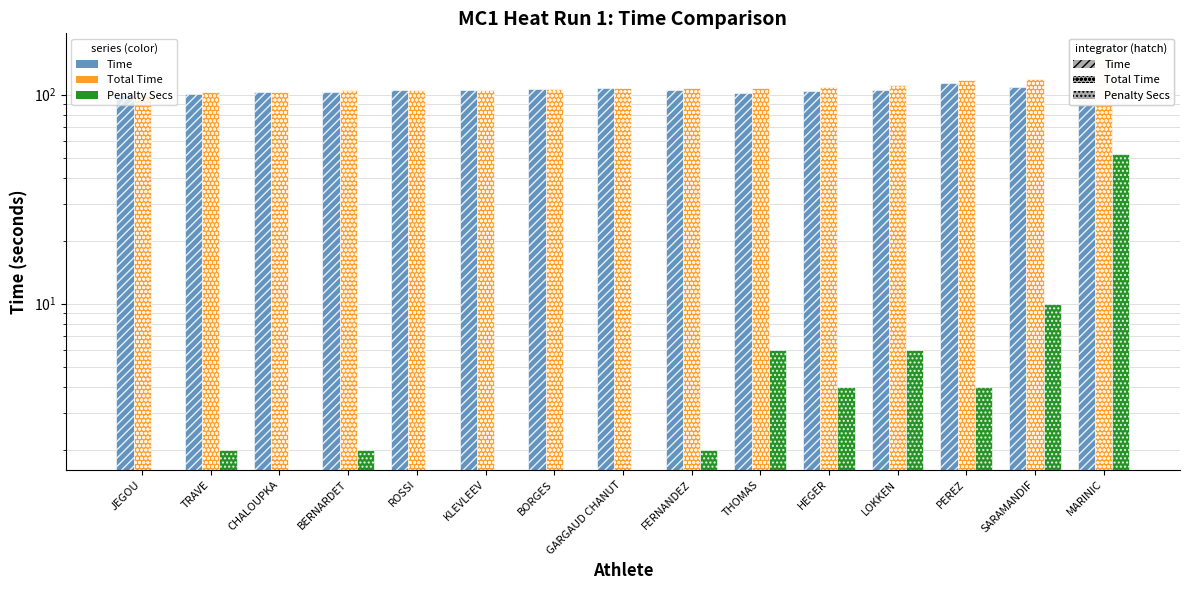

Is it true that Penalty Secs equals 0.0 at KLEVLEEV?

True